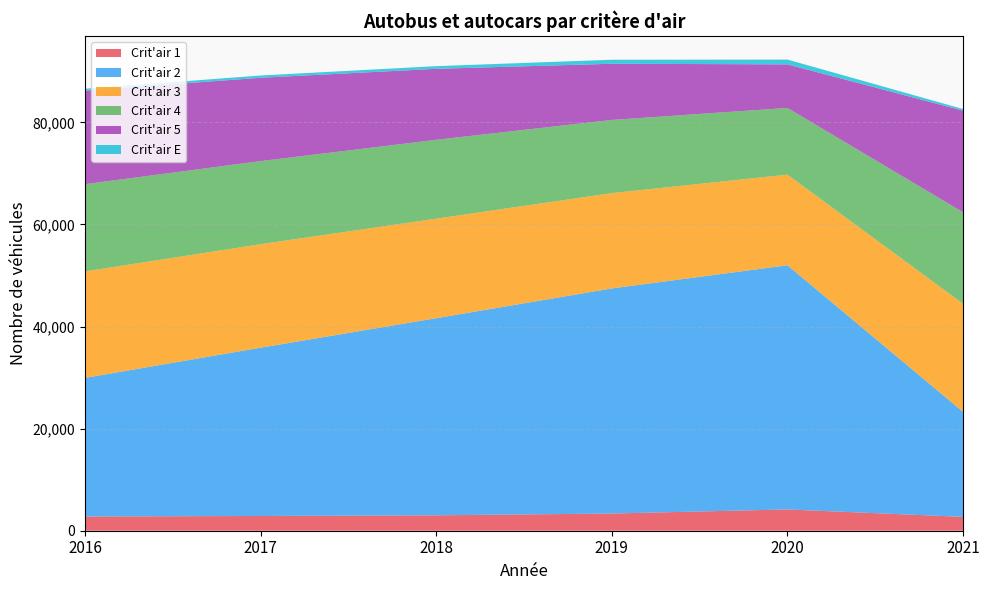

Reading left to right, transcribe all the data shown in this chart.

Crit'air 1: 2016=2786.0	2017=2889.0	2018=3021.0	2019=3371.0	2020=4169.4	2021=2717.0
Crit'air 2: 2016=27153.0	2017=32970.0	2018=38618.0	2019=44102.0	2020=47840.7	2021=20560.0
Crit'air 3: 2016=20862.0	2017=20280.0	2018=19500.0	2019=18677.0	2020=17757.2	2021=21178.0
Crit'air 4: 2016=17102.0	2017=16280.0	2018=15452.0	2019=14338.0	2020=13070.9	2021=17934.0
Crit'air 5: 2016=18323.0	2017=16332.0	2018=13908.0	2019=11005.0	2020=8536.8	2021=19915.0
Crit'air E: 2016=368.0	2017=443.0	2018=525.0	2019=789.0	2020=937.7	2021=314.0